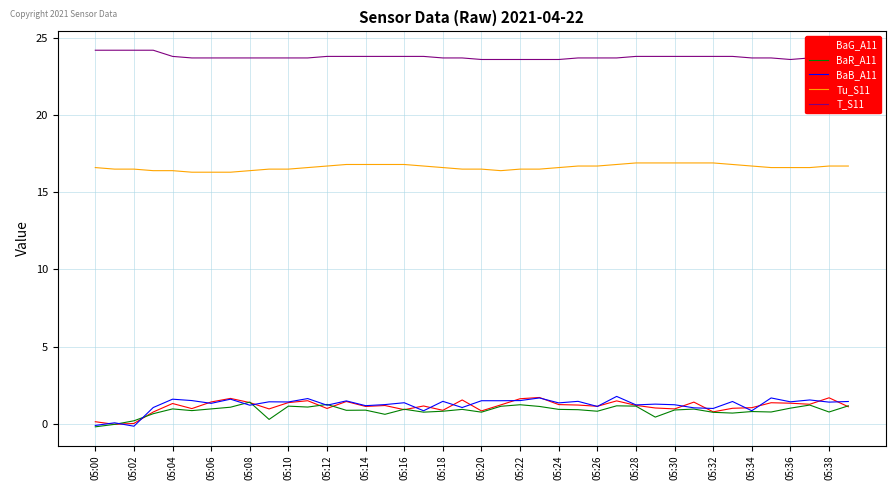

What is the maximum value for BaG_A11?

1.7